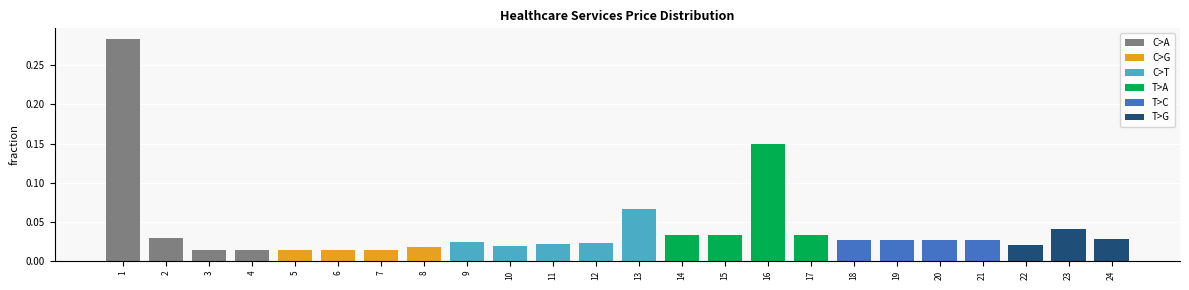

List the labels in order of C>G value, smallest first.

1, 2, 3, 4, 9, 10, 11, 12, 13, 14, 15, 16, 17, 18, 19, 20, 21, 22, 23, 24, 5, 6, 7, 8